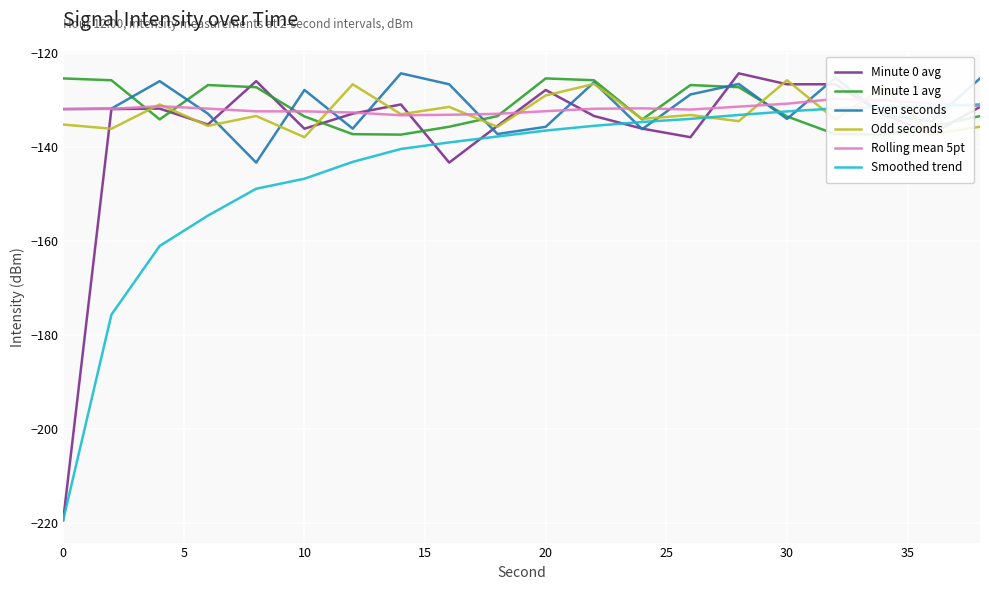

What is the maximum value for Minute 0 avg?

-124.4